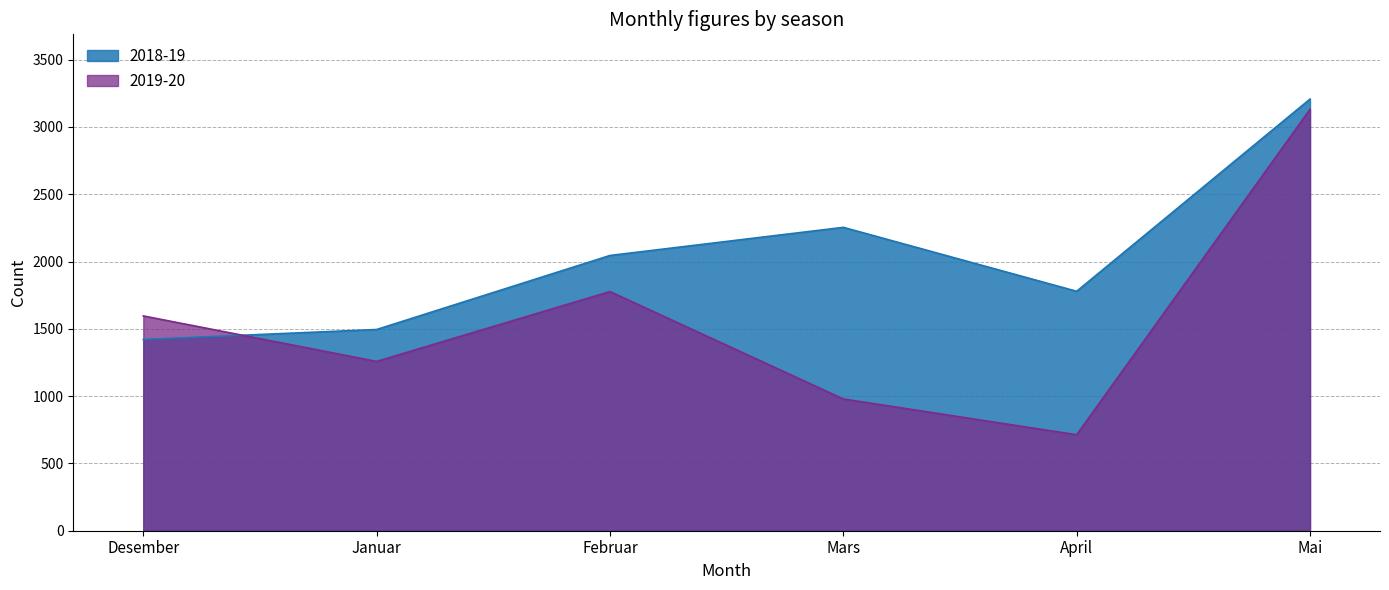

List the labels in order of 2018-19 value, smallest first.

Desember, Januar, April, Februar, Mars, Mai